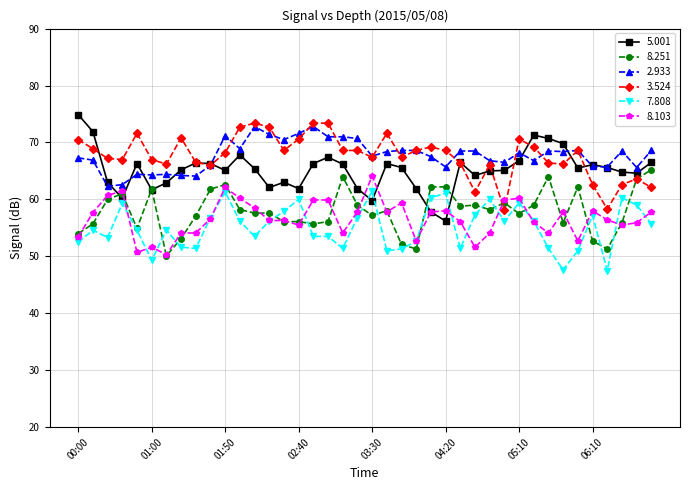

True or false: 2.933 has more than 0 interior local peaks.

True